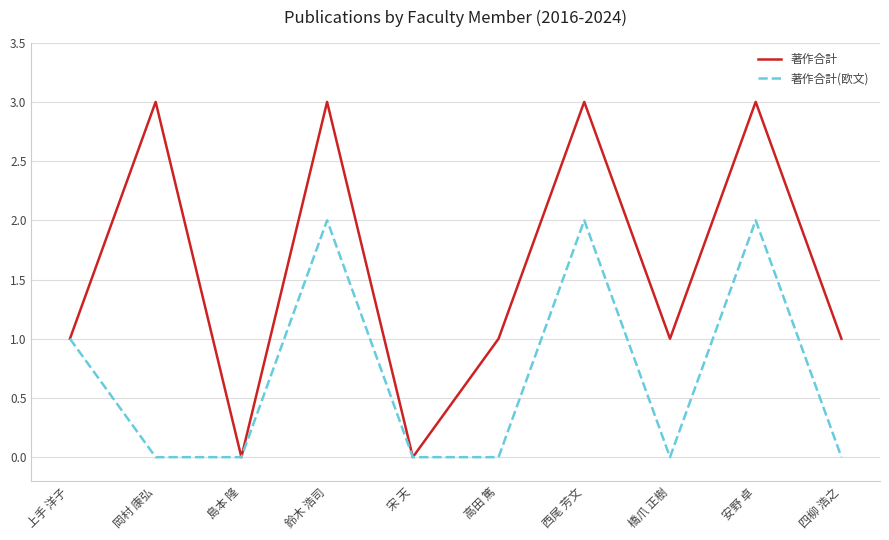

What position from the right is 宋 天?

6